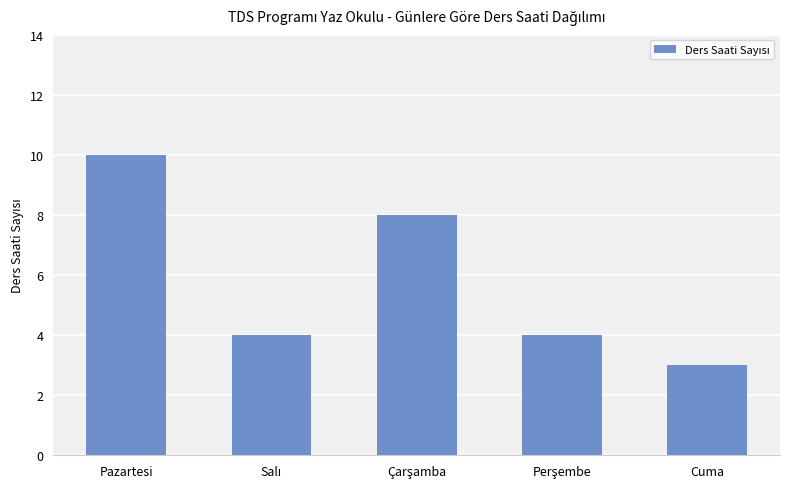

What is the change in value from Pazartesi to Cuma?

-7